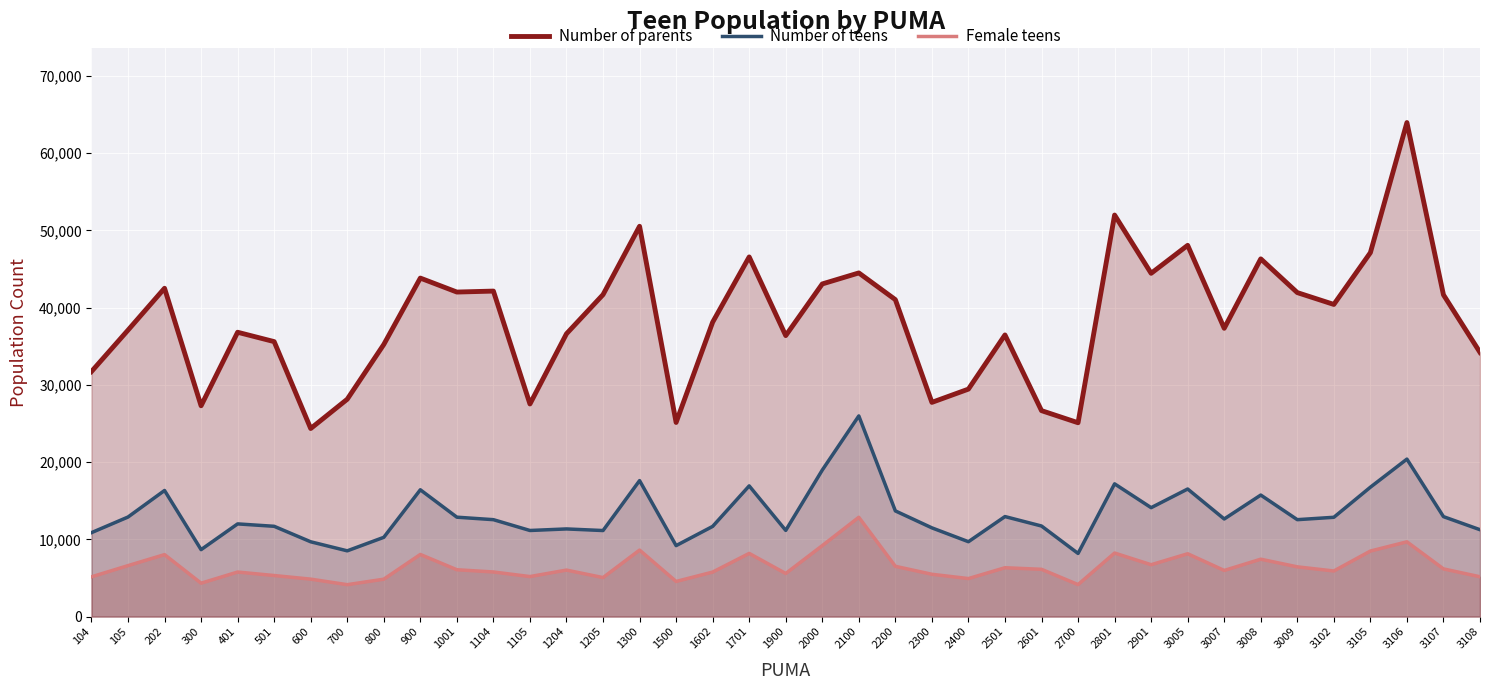

Reading left to right, extract all data points from this chart.

Number of parents: 104=31718	105=37079	202=42499	300=27289	401=36806	501=35594	600=24344	700=28137	800=35224	900=43817	1001=42009	1104=42134	1105=27520	1204=36611	1205=41672	1300=50525	1500=25130	1602=38107	1701=46555	1900=36373	2000=43059	2100=44485	2200=41027	2300=27729	2400=29447	2501=36457	2601=26660	2700=25092	2801=51980	2901=44435	3005=48059	3007=37318	3008=46306	3009=41939	3102=40407	3105=47108	3106=63950	3107=41653	3108=34196
Number of teens: 104=10866	105=12888	202=16325	300=8668	401=11999	501=11688	600=9683	700=8512	800=10261	900=16415	1001=12868	1104=12546	1105=11146	1204=11347	1205=11139	1300=17604	1500=9188	1602=11675	1701=16919	1900=11158	2000=18966	2100=25977	2200=13682	2300=11487	2400=9694	2501=12948	2601=11725	2700=8176	2801=17184	2901=14100	3005=16516	3007=12636	3008=15732	3009=12546	3102=12855	3105=16750	3106=20385	3107=12939	3108=11247
Female teens: 104=5146	105=6596	202=8023	300=4323	401=5768	501=5316	600=4848	700=4132	800=4842	900=8043	1001=6065	1104=5777	1105=5182	1204=6020	1205=5049	1300=8609	1500=4548	1602=5761	1701=8180	1900=5578	2000=9186	2100=12855	2200=6509	2300=5478	2400=4922	2501=6325	2601=6120	2700=4143	2801=8227	2901=6714	3005=8134	3007=5973	3008=7429	3009=6440	3102=5903	3105=8483	3106=9678	3107=6175	3108=5154